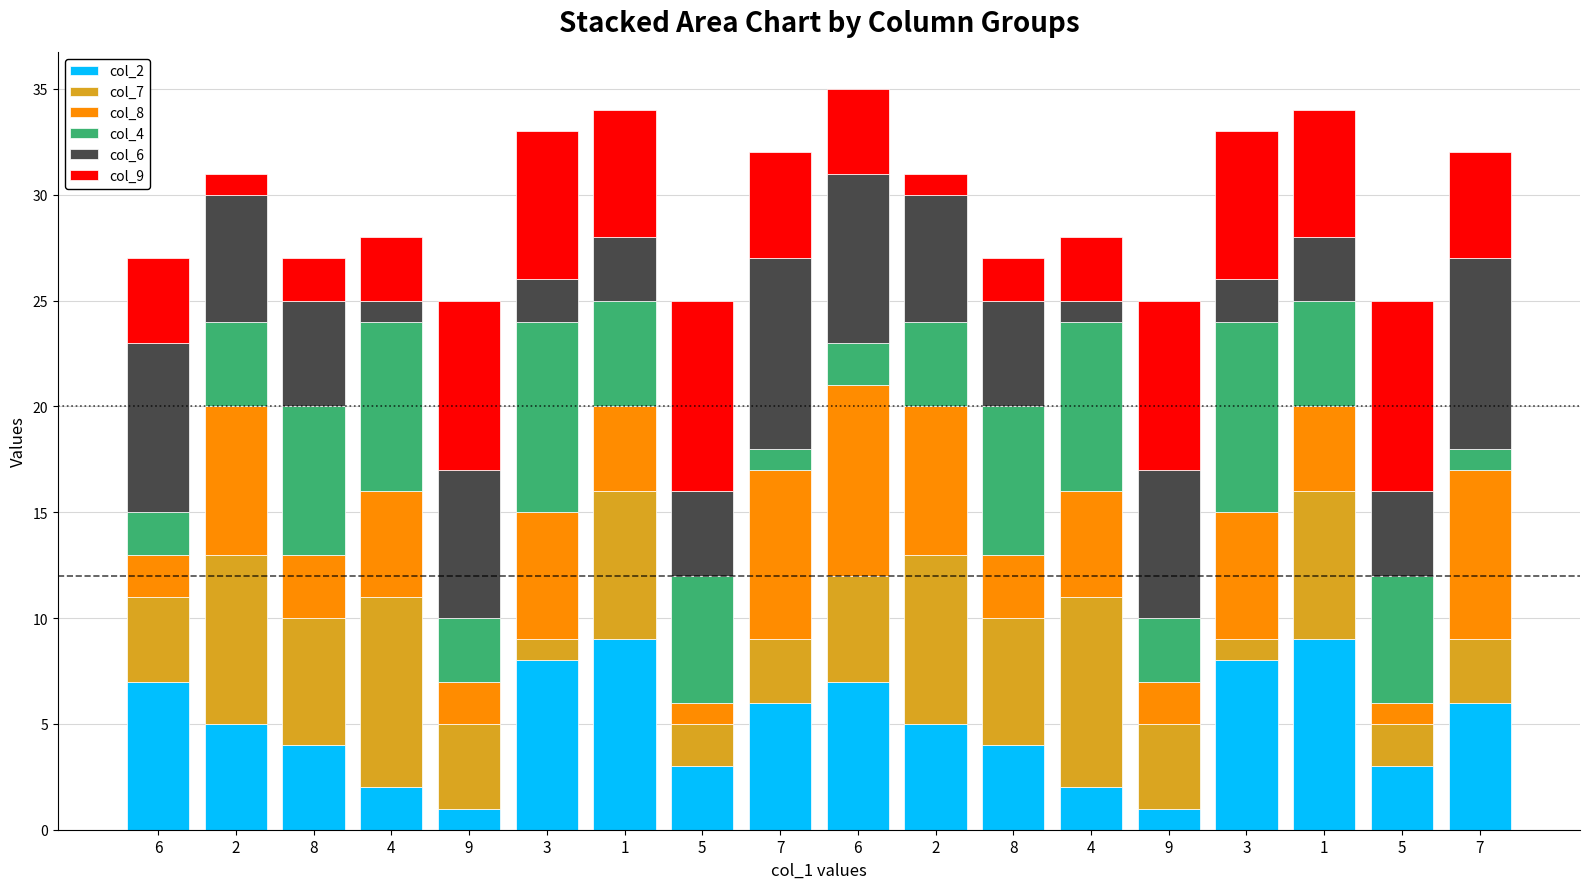

What is the difference between the maximum and second lowest values in the col_7 series?

8